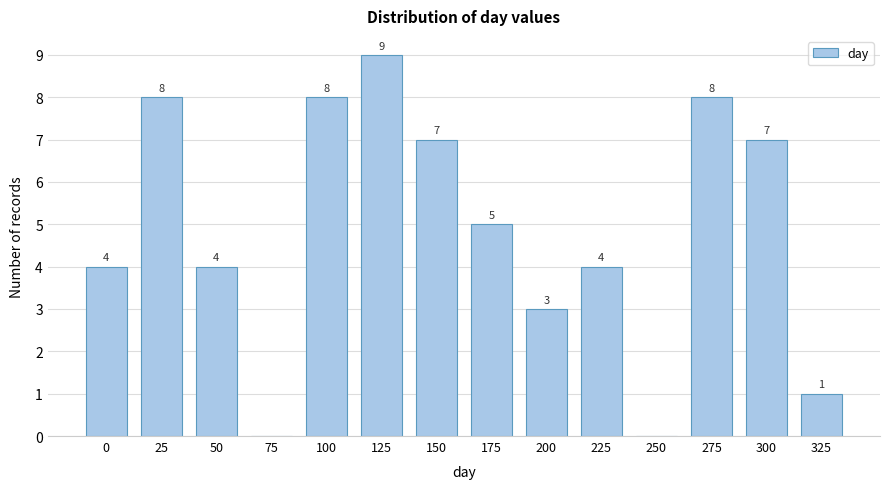

Reading left to right, extract all data points from this chart.

0=4	25=8	50=4	75=0	100=8	125=9	150=7	175=5	200=3	225=4	250=0	275=8	300=7	325=1